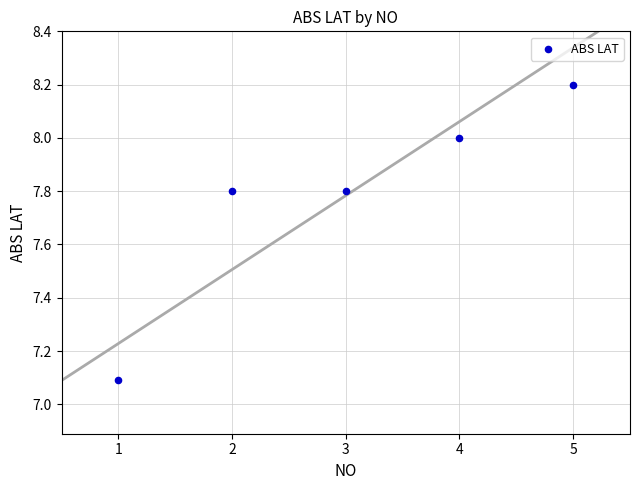

What Y value in the scatter plot is closest to 7?

7.1